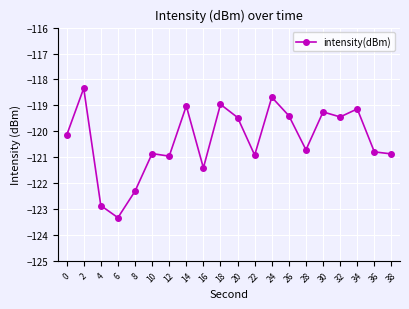

Does the chart display data point markers on the line(s)?

Yes